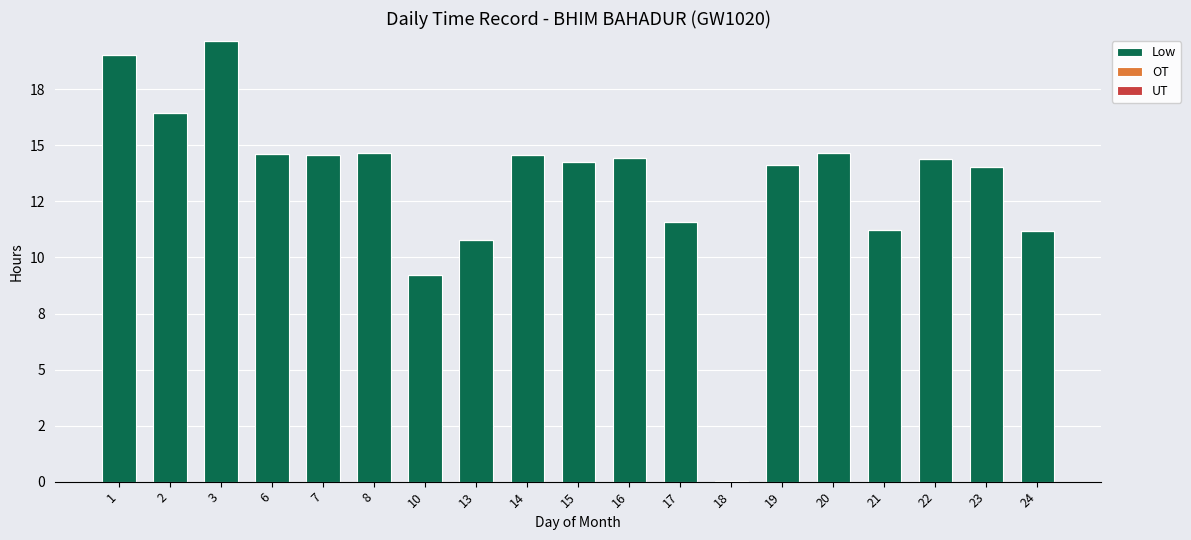

Reading left to right, list all the values displayed in this chart.

Low: 1=19.0	2=16.4	3=19.6	6=14.6	7=14.6	8=14.7	10=9.2	13=10.8	14=14.6	15=14.2	16=14.4	17=11.6	18=0.0	19=14.1	20=14.6	21=11.2	22=14.4	23=14.0	24=11.2
OT: 1=0.0	2=0.0	3=0.0	6=0.0	7=0.0	8=0.0	10=0.0	13=0.0	14=0.0	15=0.0	16=0.0	17=0.0	18=0.0	19=0.0	20=0.0	21=0.0	22=0.0	23=0.0	24=0.0
UT: 1=0.0	2=0.0	3=0.0	6=0.0	7=0.0	8=0.0	10=0.0	13=0.0	14=0.0	15=0.0	16=0.0	17=0.0	18=0.0	19=0.0	20=0.0	21=0.0	22=0.0	23=0.0	24=0.0